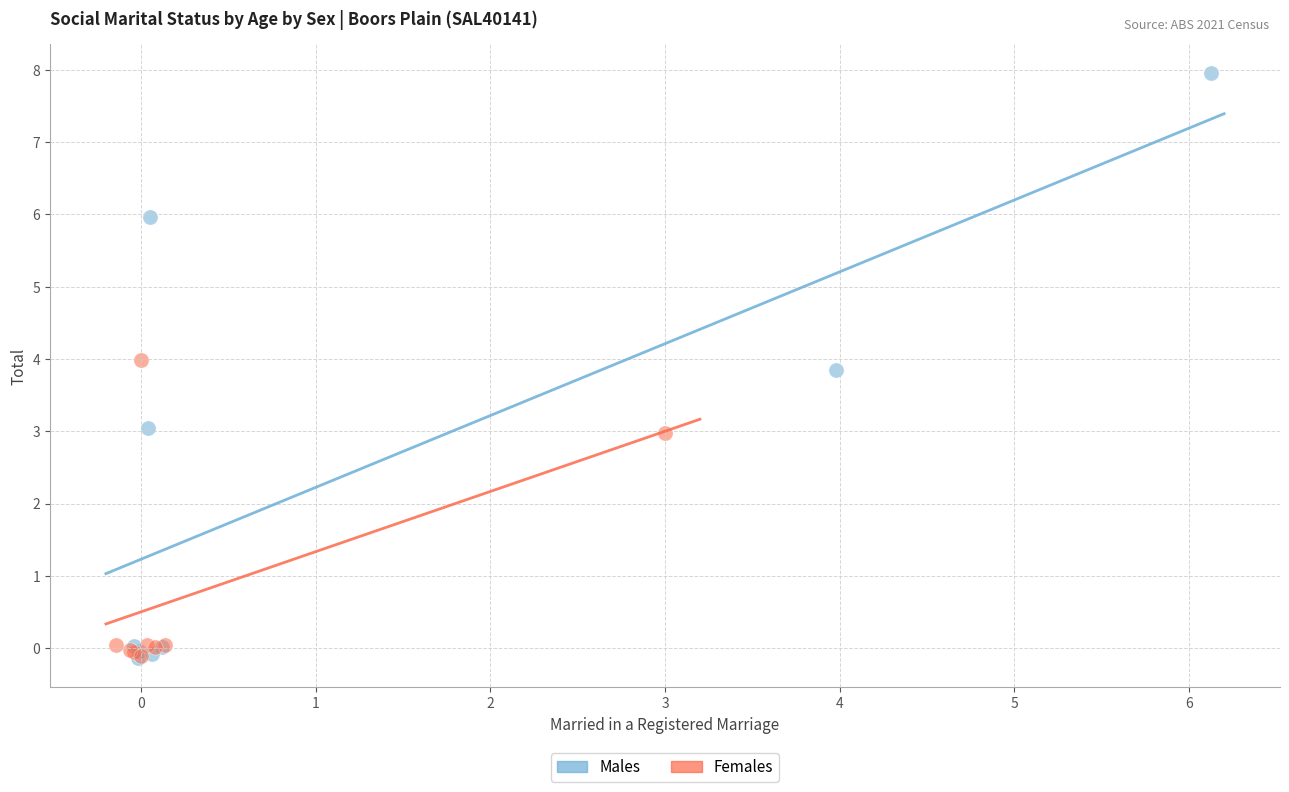

Which series has the largest Y range (max minus min)?

Males